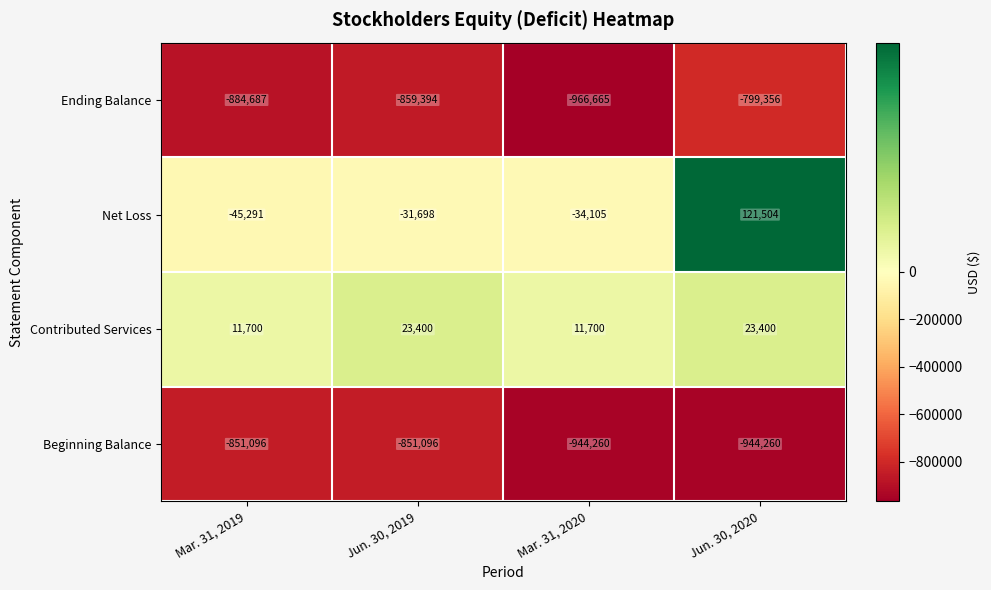

Which series has the widest spread of values?

Ending Balance